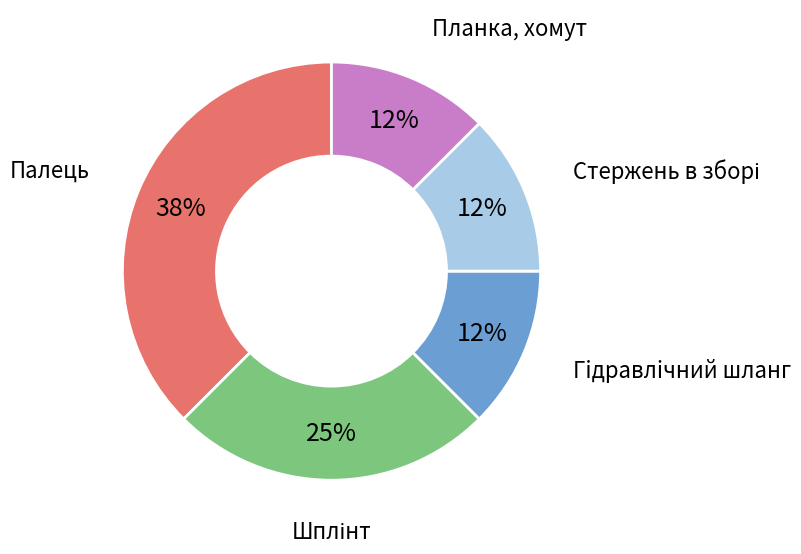

Count the number of slices in the pie.

5